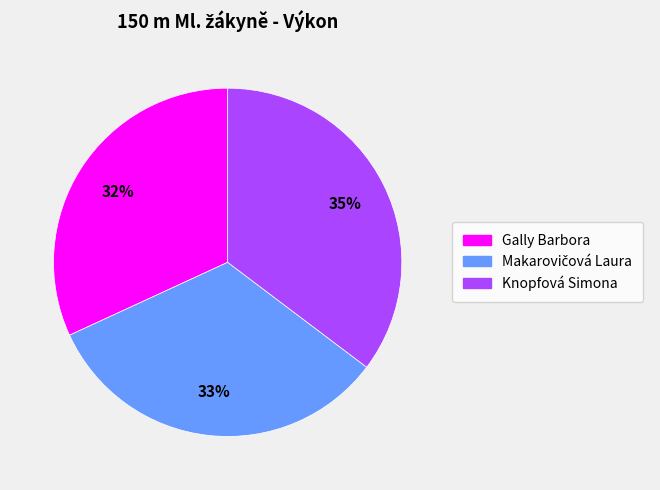

Approximately how many times larger is the value at Knopfová Simona compared to Gally Barbora?

1.1